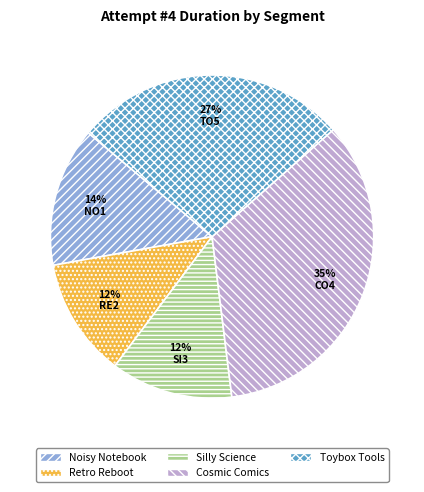

What is the largest slice in the pie chart?

Cosmic Comics